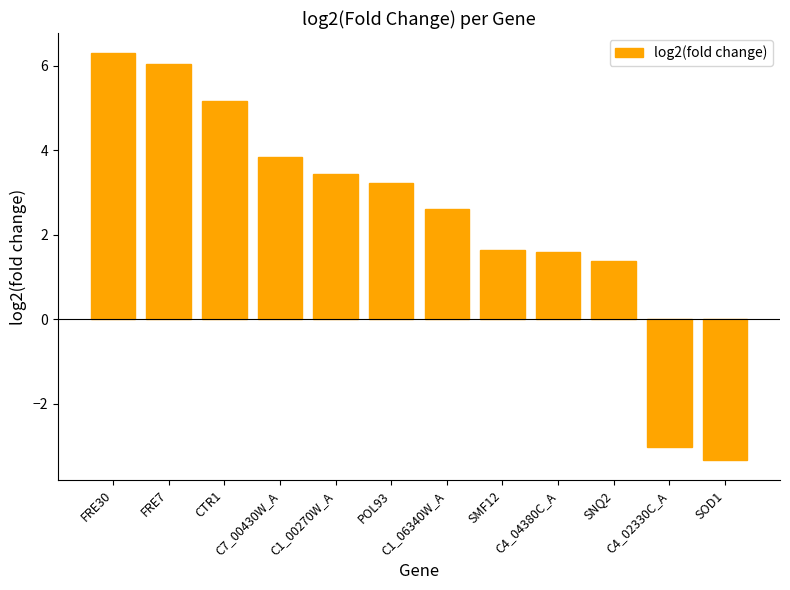

What is the label of the 1st bar from the right?

SOD1